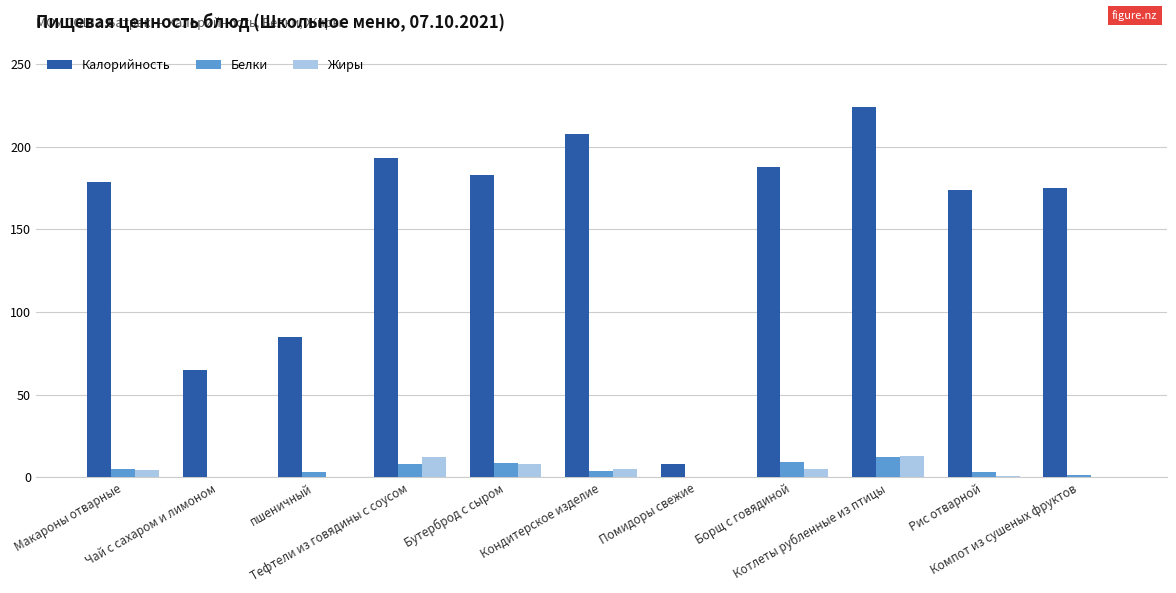

Count the number of categories in the chart.

11